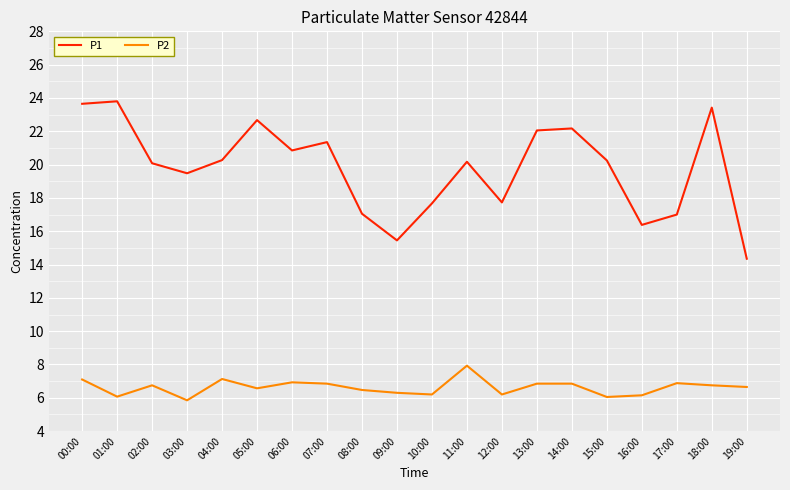

What is the sum of the P1 values at 07:00 and 13:00?

43.4